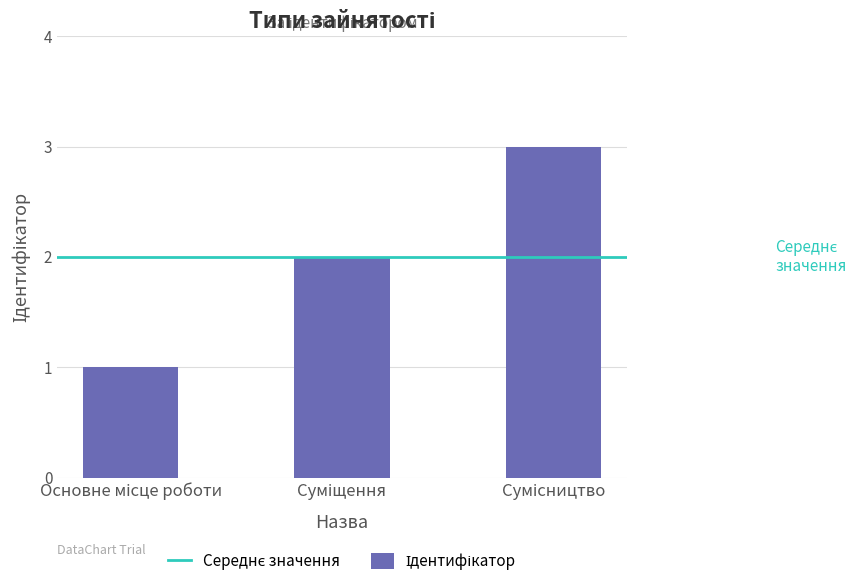

What is the smallest value displayed?

1